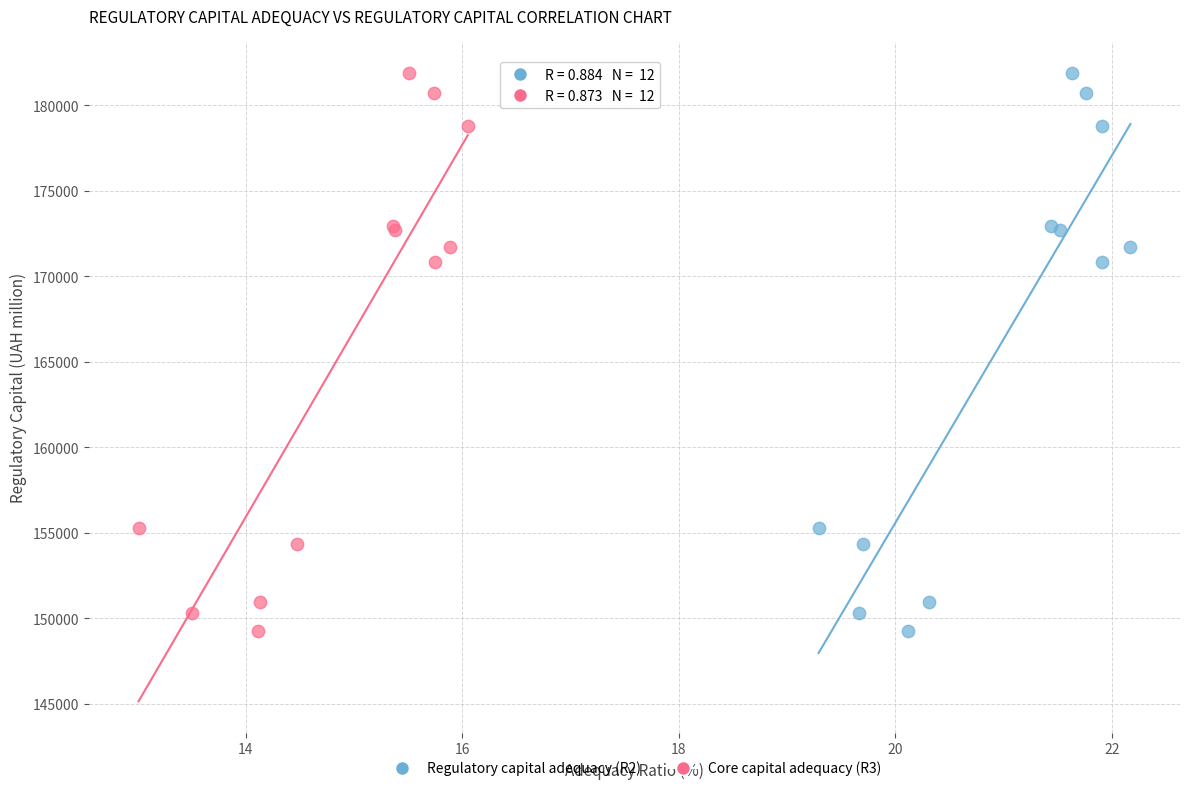

What are all the series names shown in the legend?

Regulatory capital adequacy (R2), Core capital adequacy (R3)